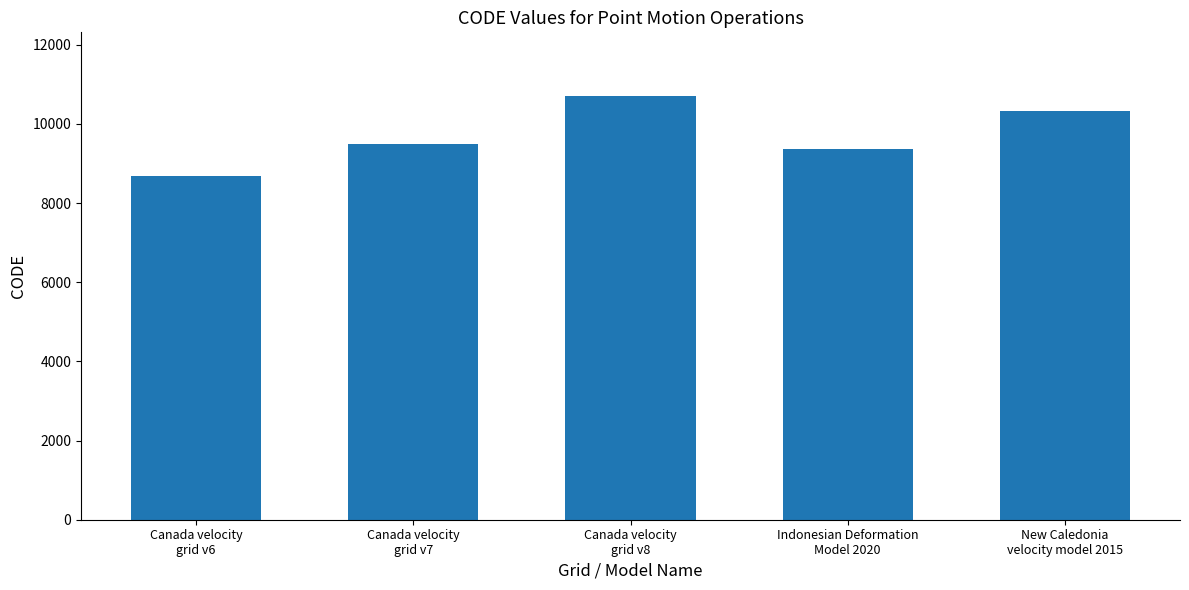

What is the label of the 3rd bar from the right?

Canada velocity
grid v8